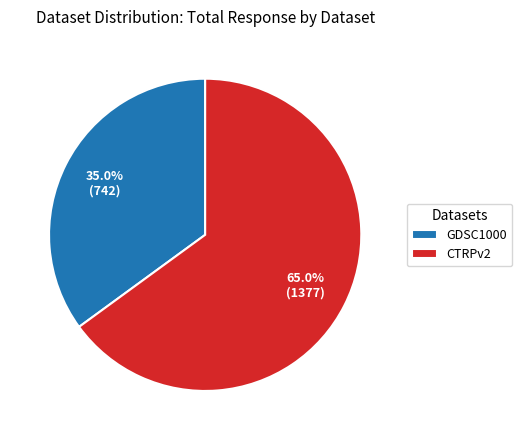

What percentage do CTRPv2 and GDSC1000 together represent?

100.0%